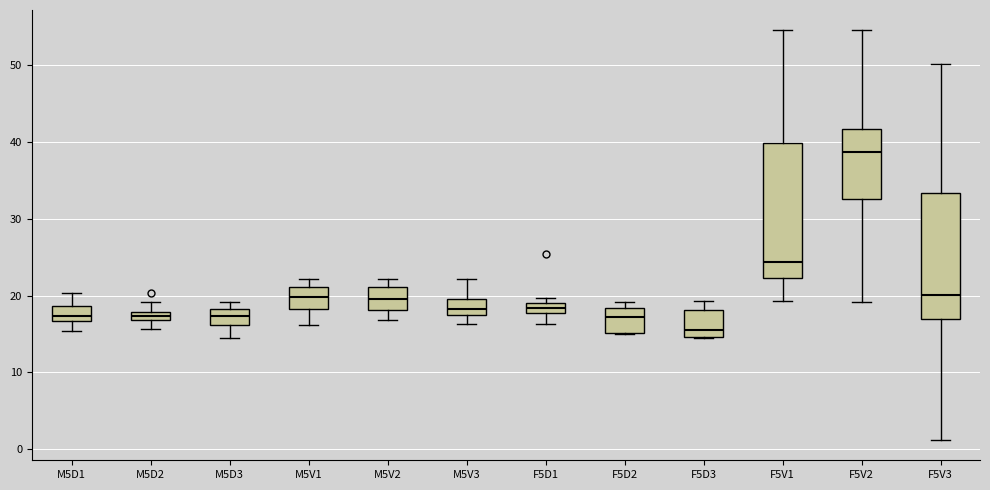

Which box has the highest median line?

F5V2